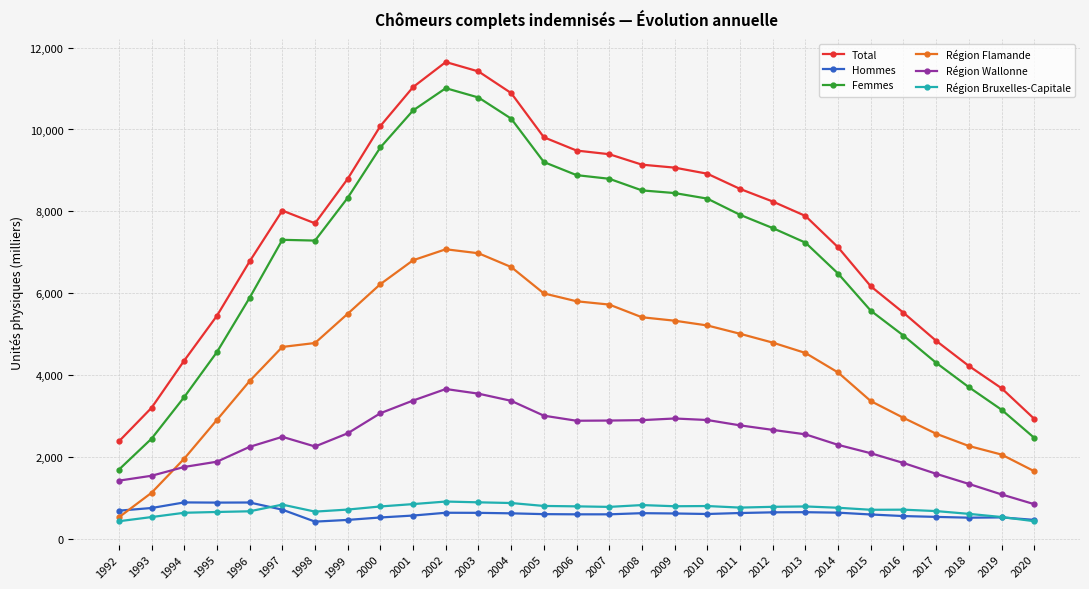

What is the difference between the Région Wallonne values at 2020 and 2006?

2038.0